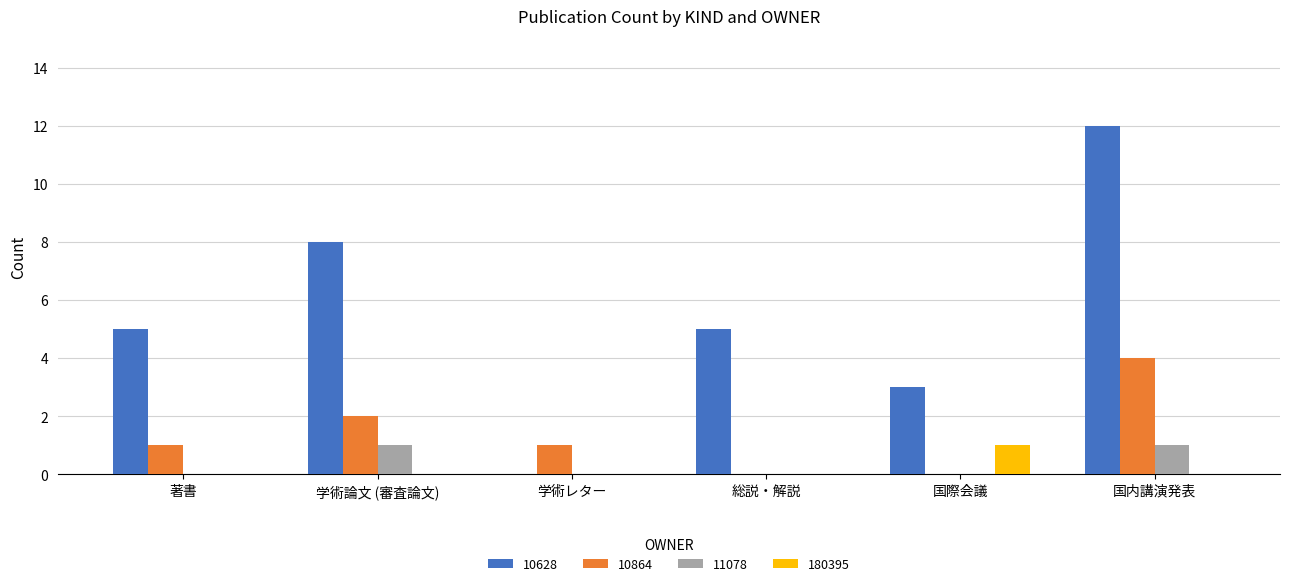

Which category has the highest value in the 180395 series?

国際会議